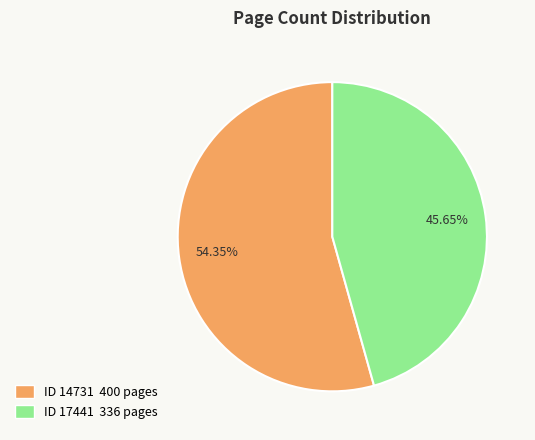

Combined, do ID 17441 336 pages and ID 14731 400 pages account for over 50%?

Yes